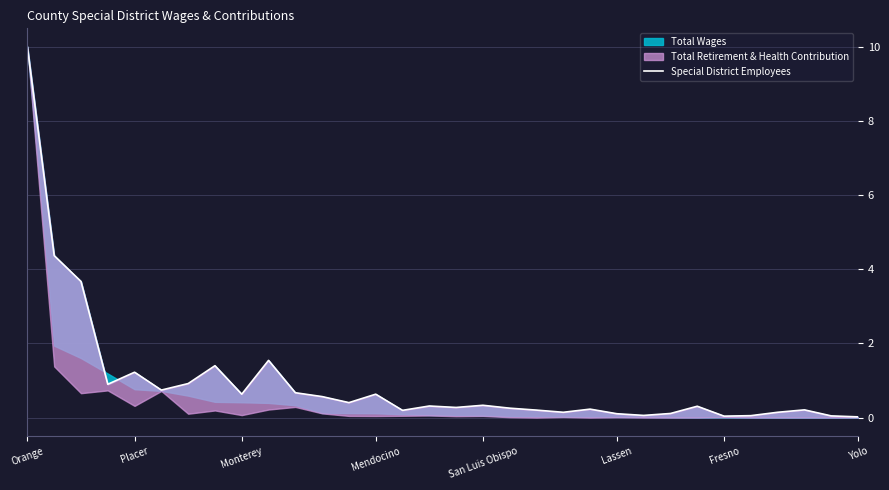

What position from the left is Fresno?

27